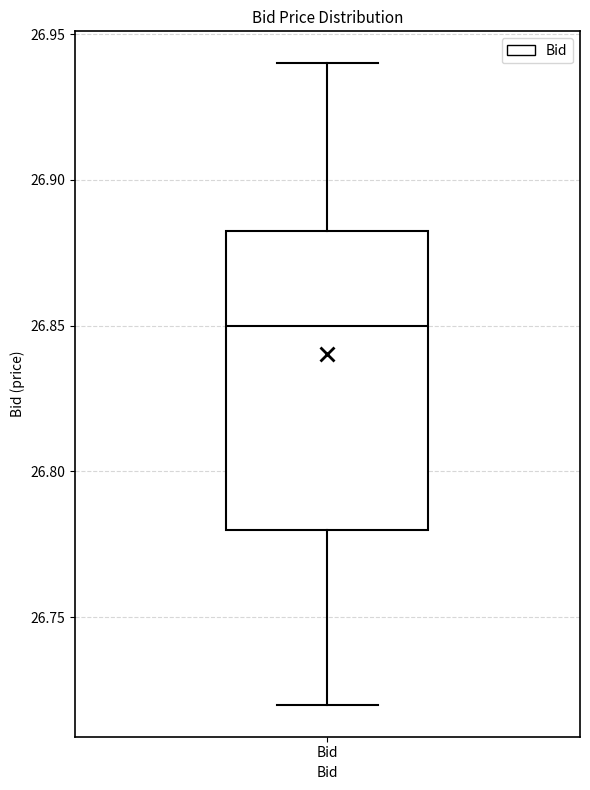

Transcribe this box plot: give where the median line is, the range the box spans, and where the two whiskers end, as read against the y-axis. The values are not printed on the chart, so give them approximately, as read against the axis.

median 26.850, box 26.780 to 26.885, whiskers 26.720 to 26.940